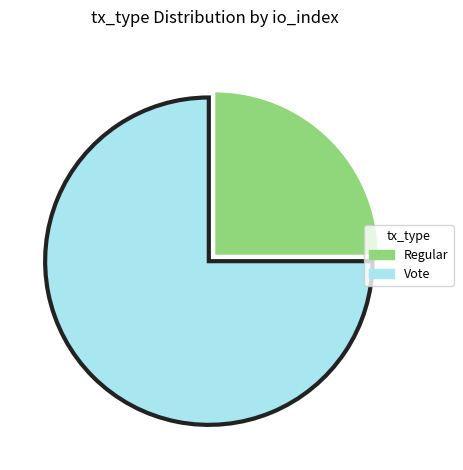

Count the number of slices in the pie.

2